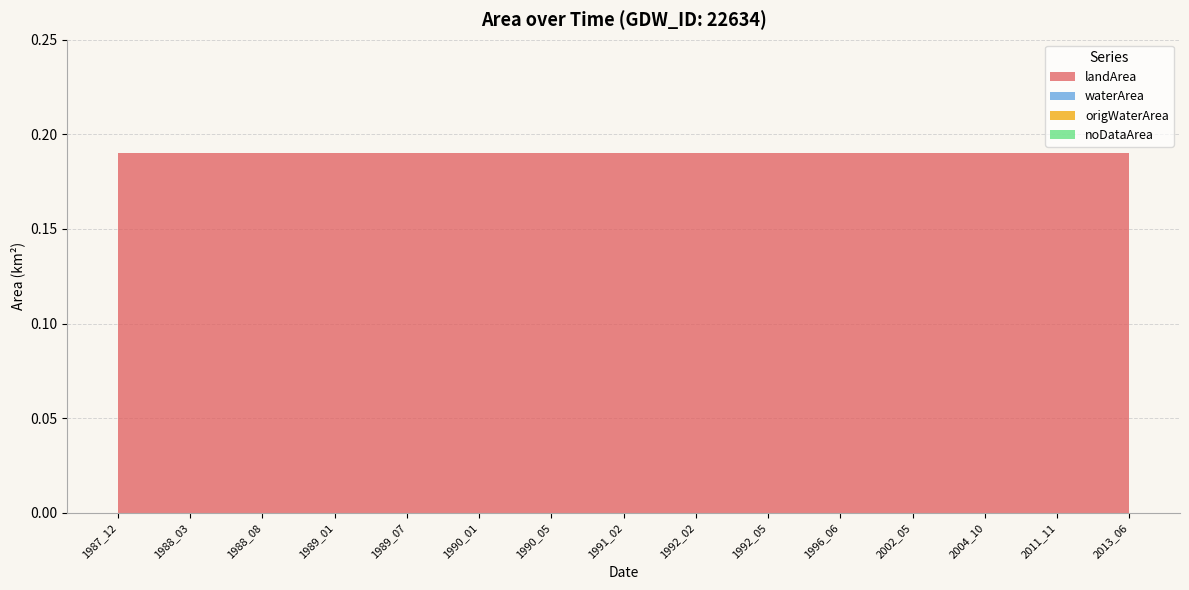

Reading right to left, extract all data points from this chart.

landArea: 2013_06=0.2	2011_11=0.2	2004_10=0.2	2002_05=0.2	1996_06=0.2	1992_05=0.2	1992_02=0.2	1991_02=0.2	1990_05=0.2	1990_01=0.2	1989_07=0.2	1989_01=0.2	1988_08=0.2	1988_03=0.2	1987_12=0.2
waterArea: 2013_06=0.0	2011_11=0.0	2004_10=0.0	2002_05=0.0	1996_06=0.0	1992_05=0.0	1992_02=0.0	1991_02=0.0	1990_05=0.0	1990_01=0.0	1989_07=0.0	1989_01=0.0	1988_08=0.0	1988_03=0.0	1987_12=0.0
origWaterArea: 2013_06=0.0	2011_11=0.0	2004_10=0.0	2002_05=0.0	1996_06=0.0	1992_05=0.0	1992_02=0.0	1991_02=0.0	1990_05=0.0	1990_01=0.0	1989_07=0.0	1989_01=0.0	1988_08=0.0	1988_03=0.0	1987_12=0.0
noDataArea: 2013_06=0.0	2011_11=0.0	2004_10=0.0	2002_05=0.0	1996_06=0.0	1992_05=0.0	1992_02=0.0	1991_02=0.0	1990_05=0.0	1990_01=0.0	1989_07=0.0	1989_01=0.0	1988_08=0.0	1988_03=0.0	1987_12=0.0